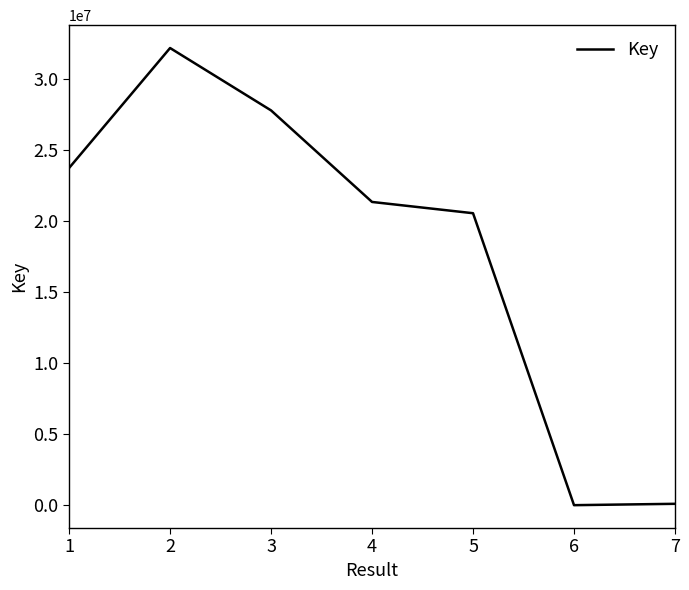

What is the change in value from 3 to 5?

-7231784